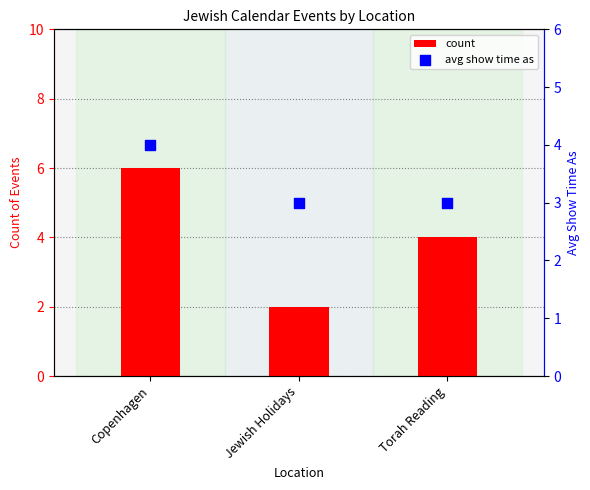

Is the value of avg show time as at Torah Reading greater than the value of count at Torah Reading?

No